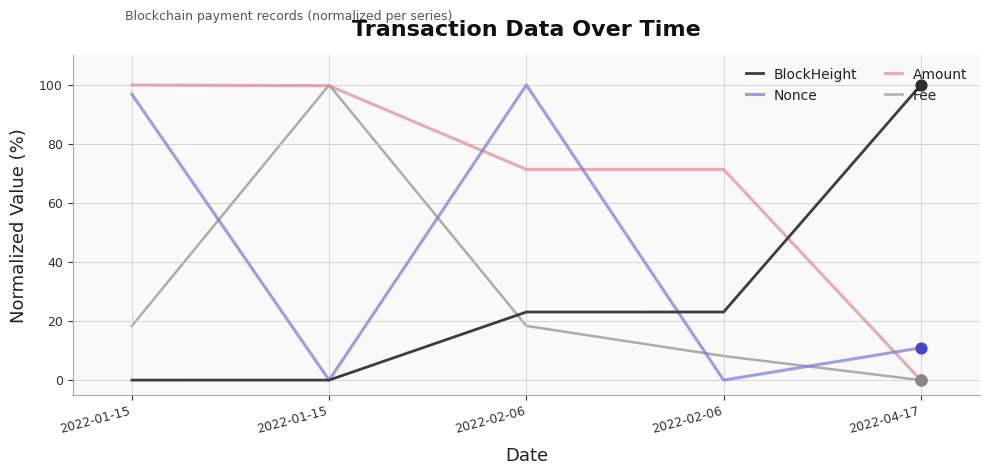

Is the value of Nonce at 2022-01-15 greater than the value of BlockHeight at 2022-02-06?

Yes